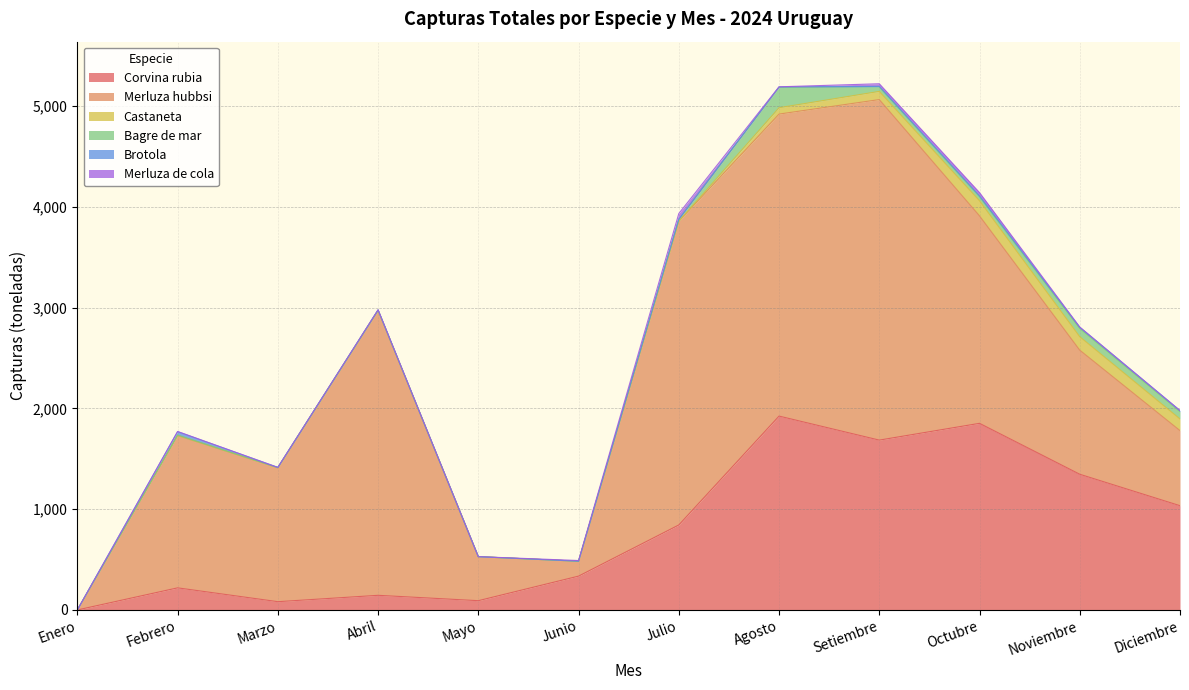

How many distinct data groups are displayed?

6